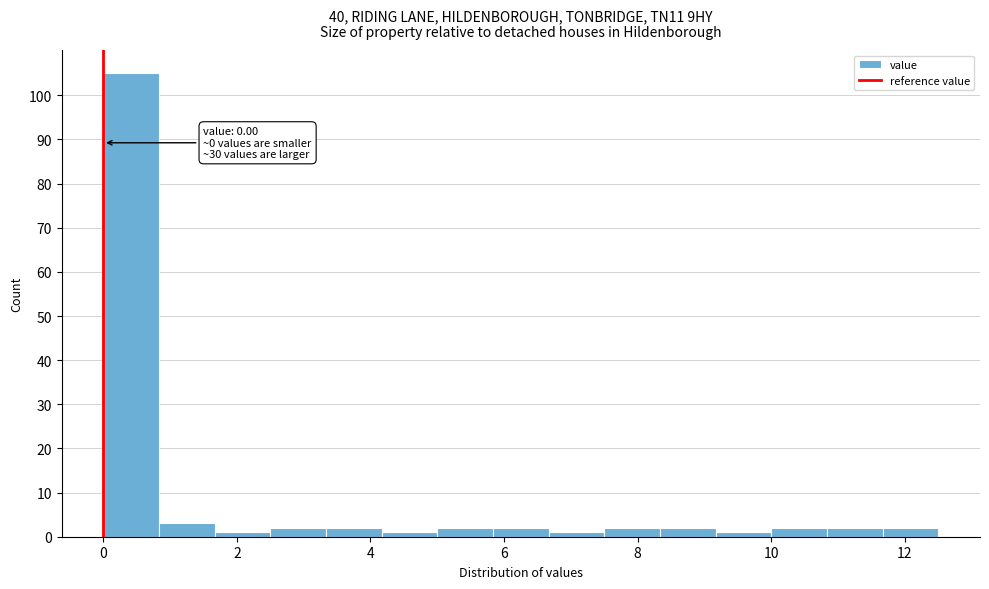

Over which range of the x-axis is the bar tallest?

0.0 to 0.8